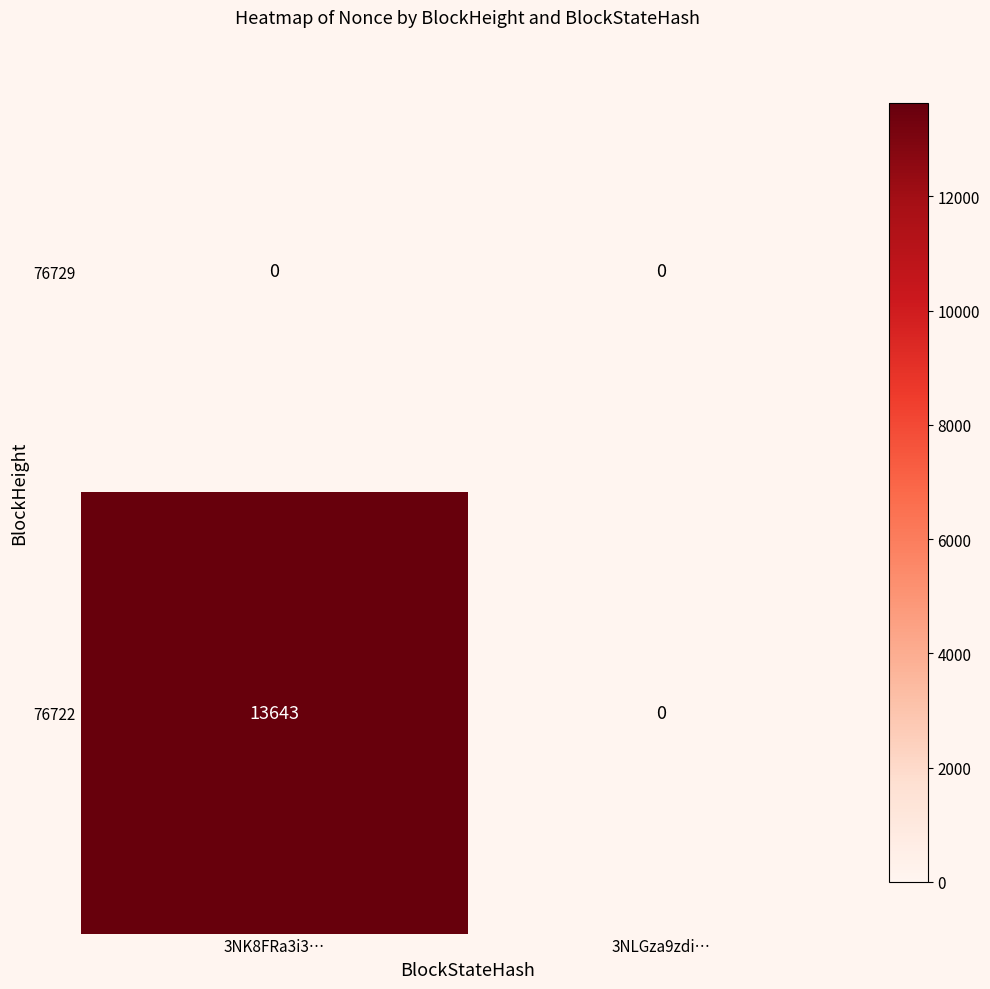

Rank the series by their maximum value, from highest to lowest.

76722, 76729